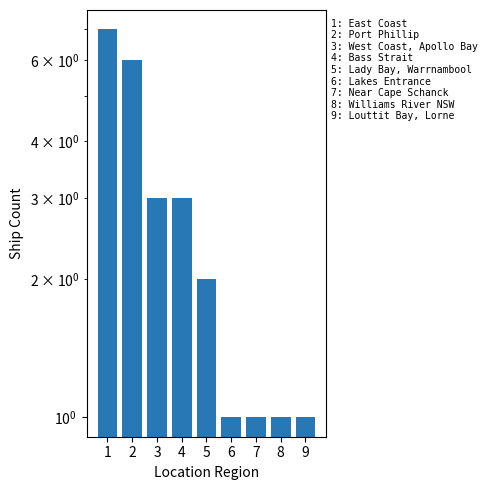

Which category has the highest value across all series?

1